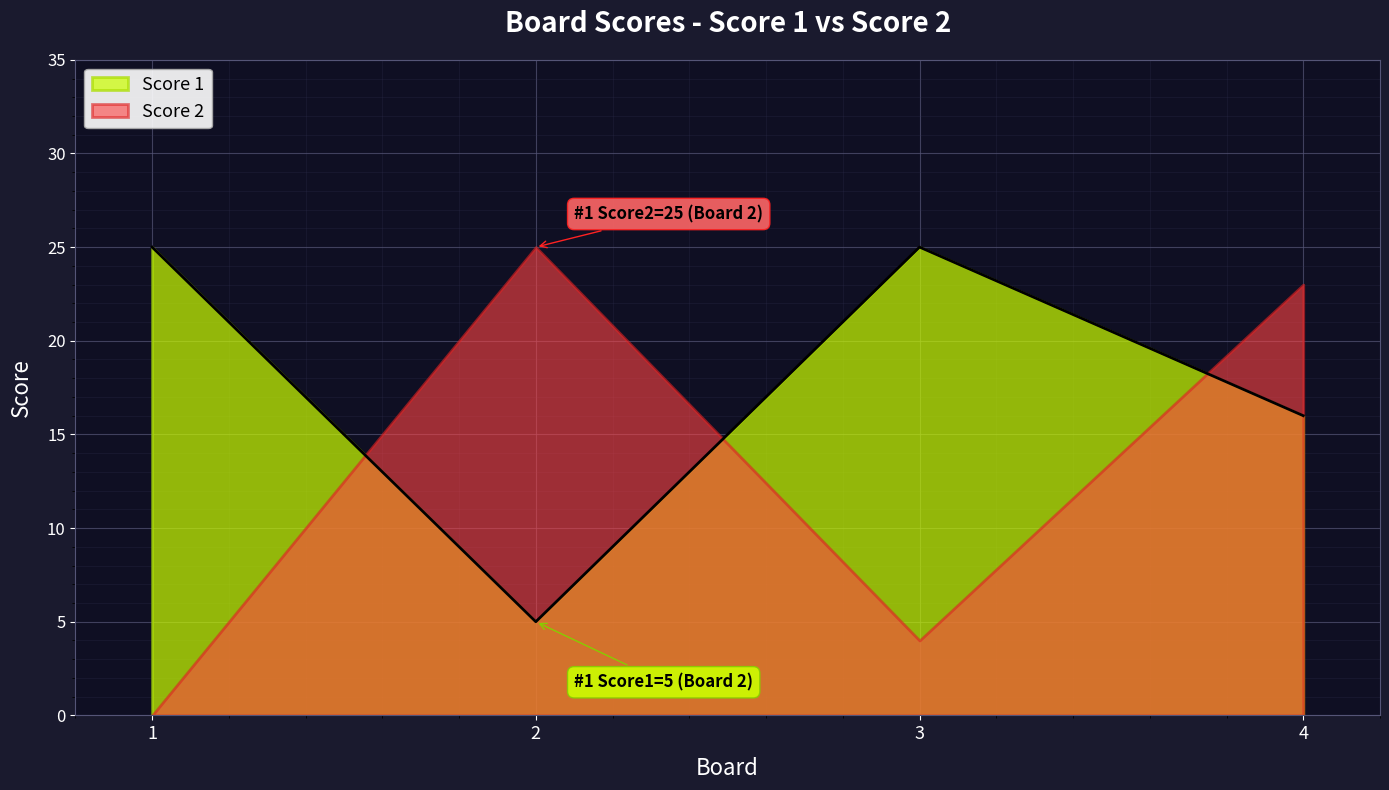

Read the value at 3, to the nearest 10.

20